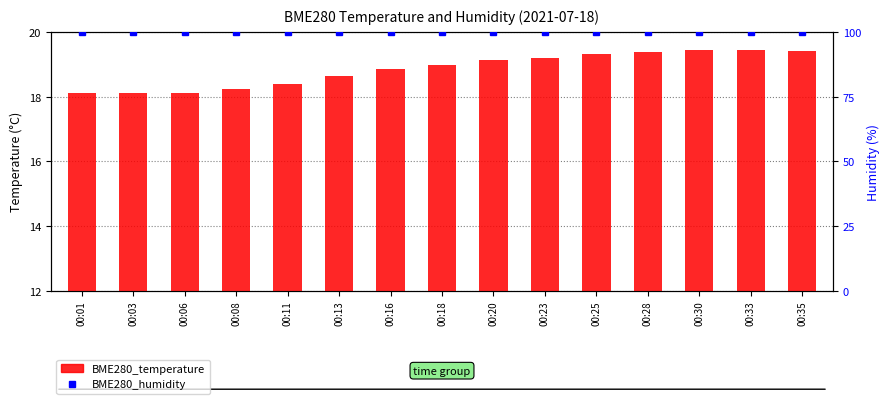

What is the sum of the BME280_temperature values at 00:30 and 00:06?

37.6